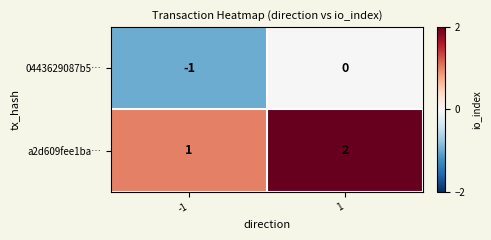

Is the value of a2d609fee1ba… at 1 greater than the value of 0443629087b5… at 1?

Yes